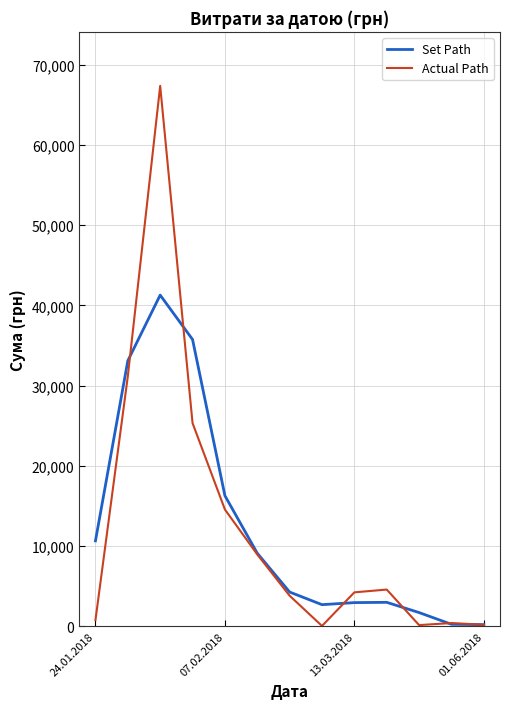

Which series has the widest spread of values?

Actual Path